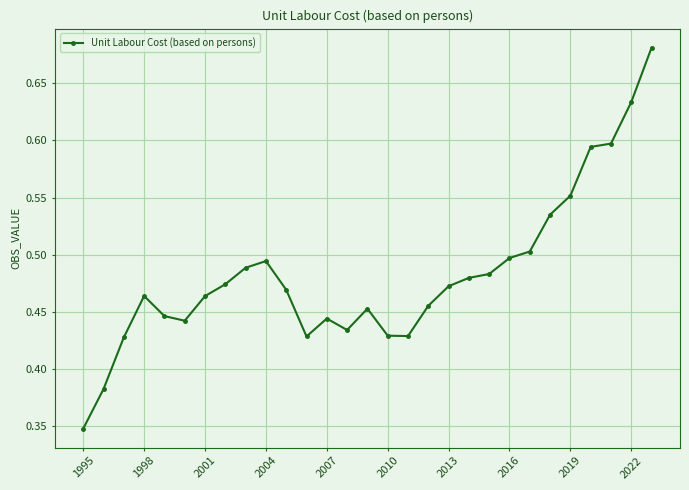

What is the sum of all values?

14.0